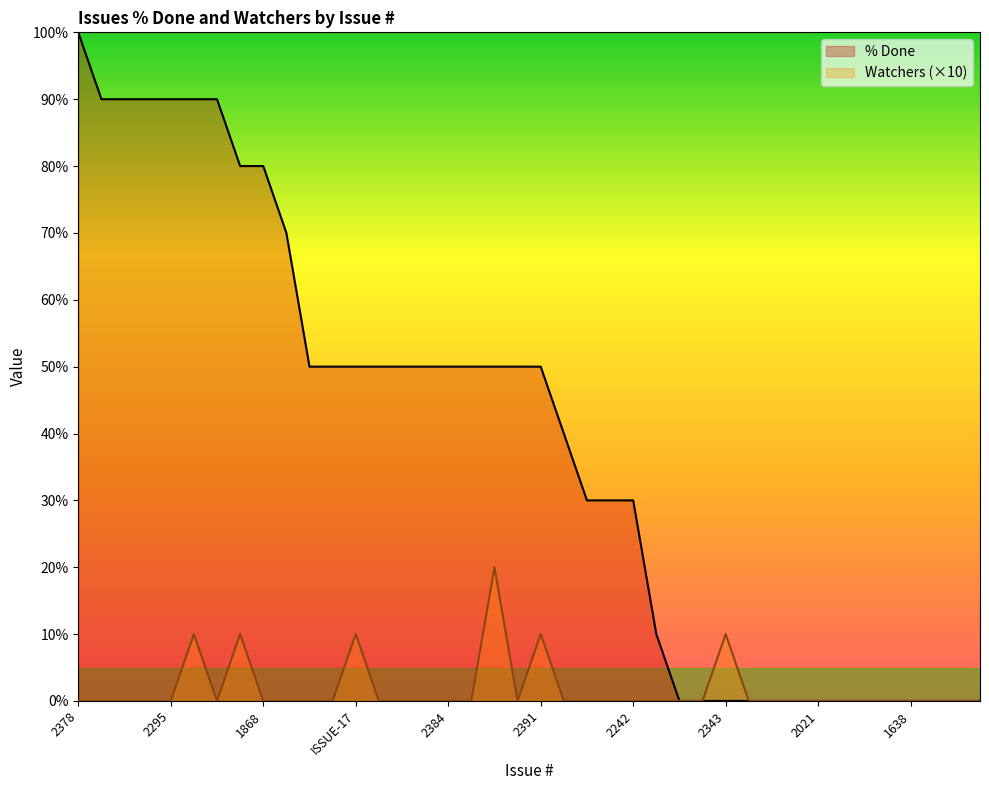

True or false: Watchers and % Done cross at least once.

False